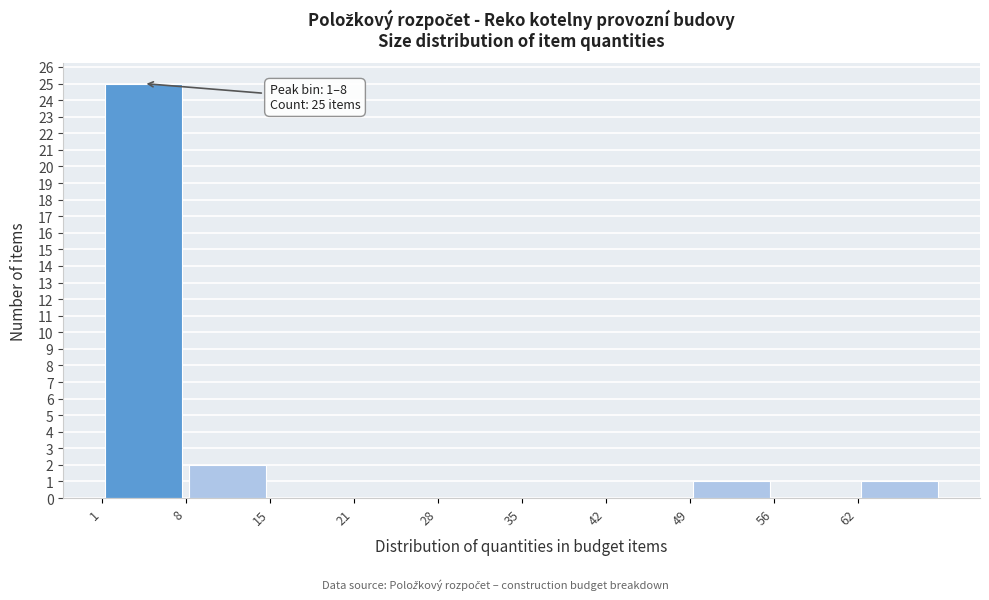

Which range on the x-axis has the tallest bar?

1 to 8